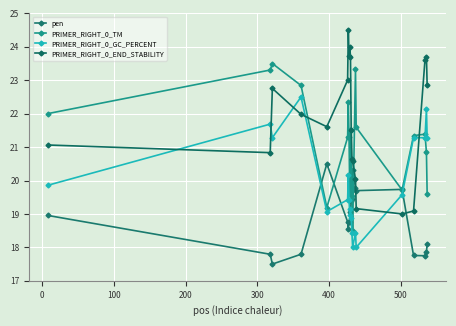

How many lines are shown in the chart?

4